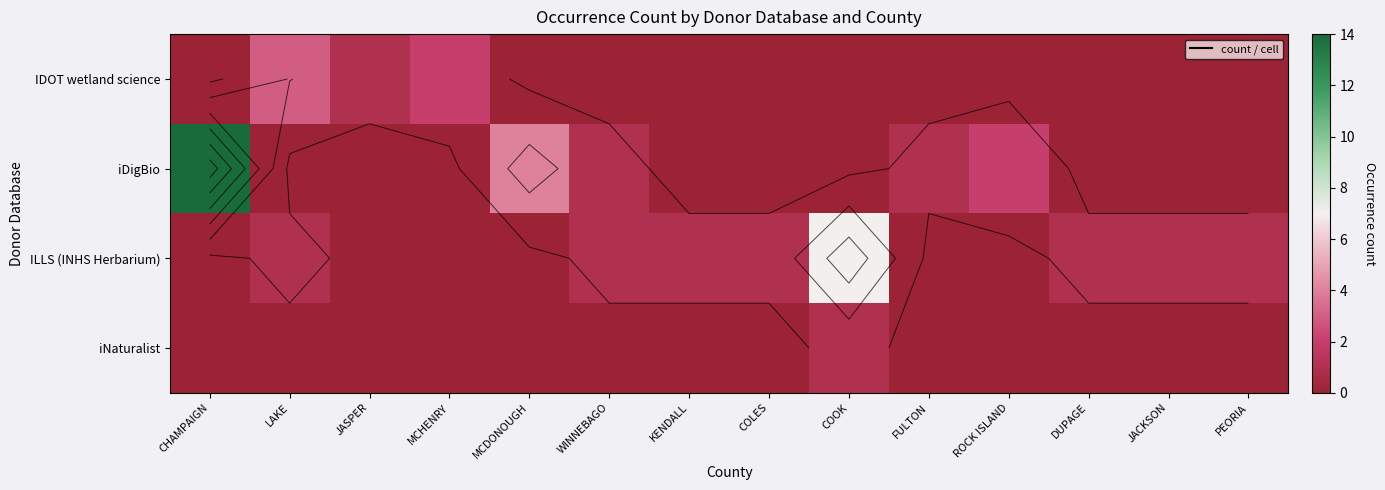

True or false: IDOT wetland science has a value of 0 at DUPAGE.

True